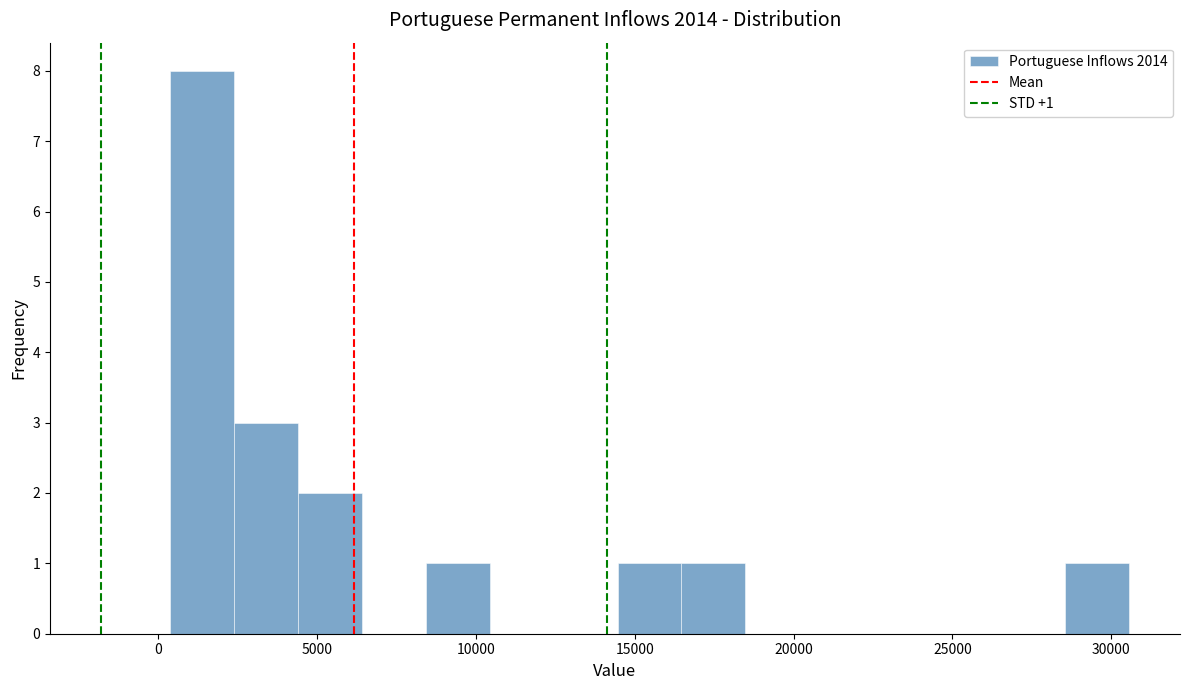

Which range on the x-axis has the tallest bar?

500 to 2500